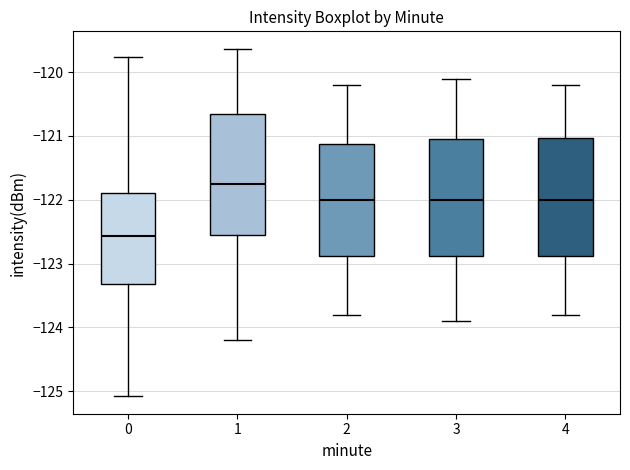

Which box has the highest median line?

1